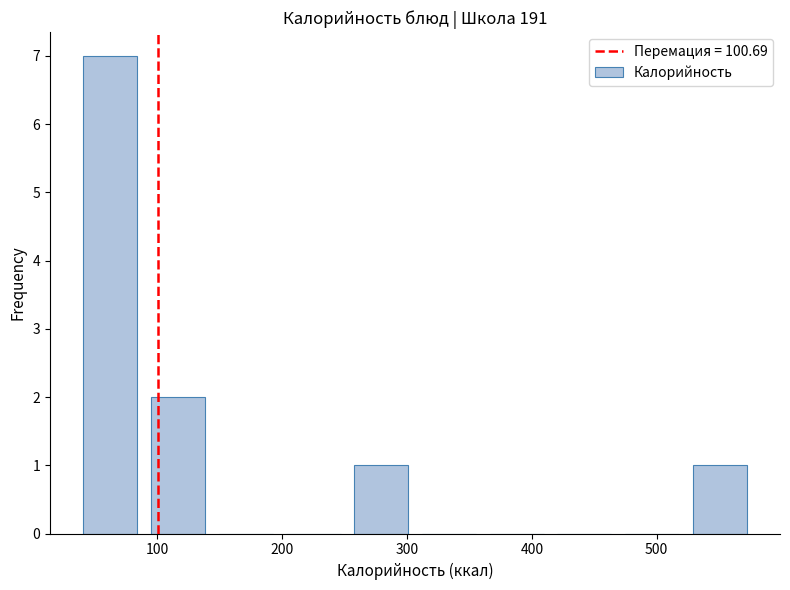

Which range on the x-axis has the tallest bar?

40 to 90